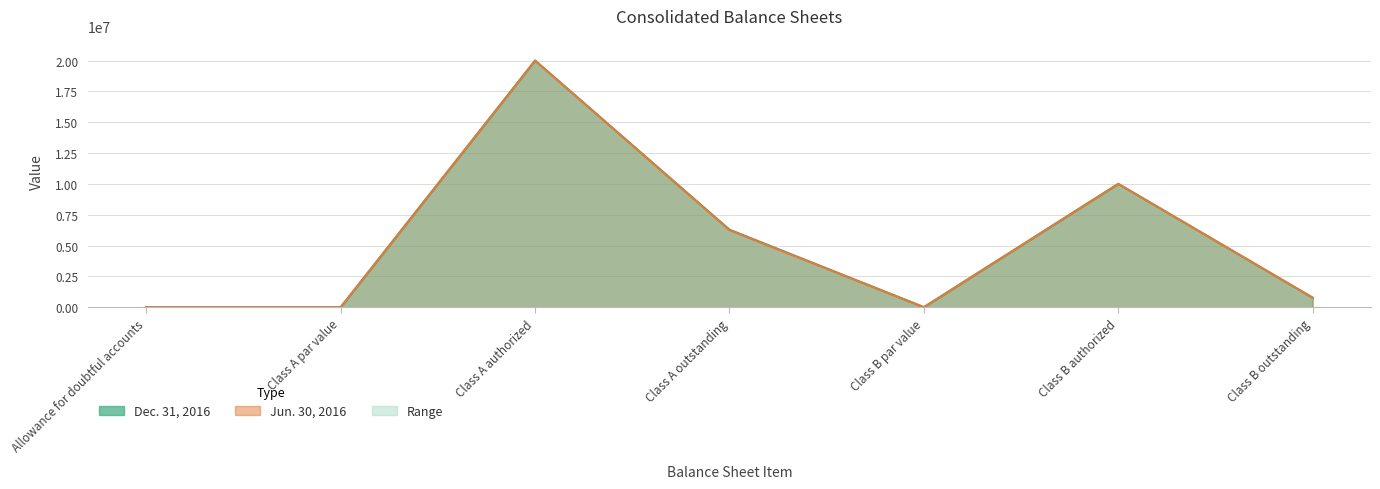

What is the smallest value displayed?

1